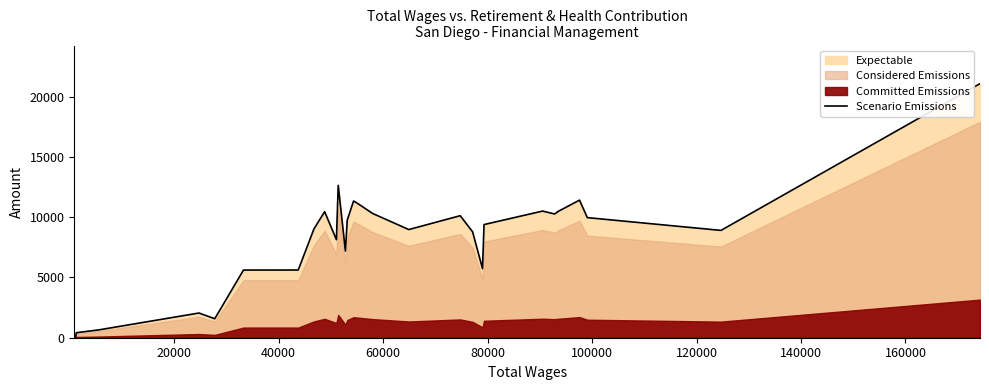

What is the sum of all values?

233840